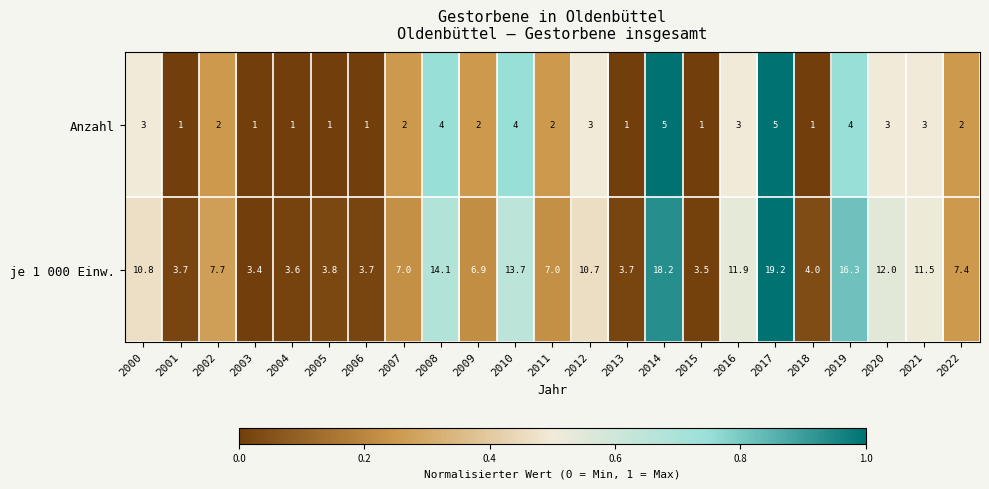

The Anzahl series shows 1.5 at 2021. True or false?

False